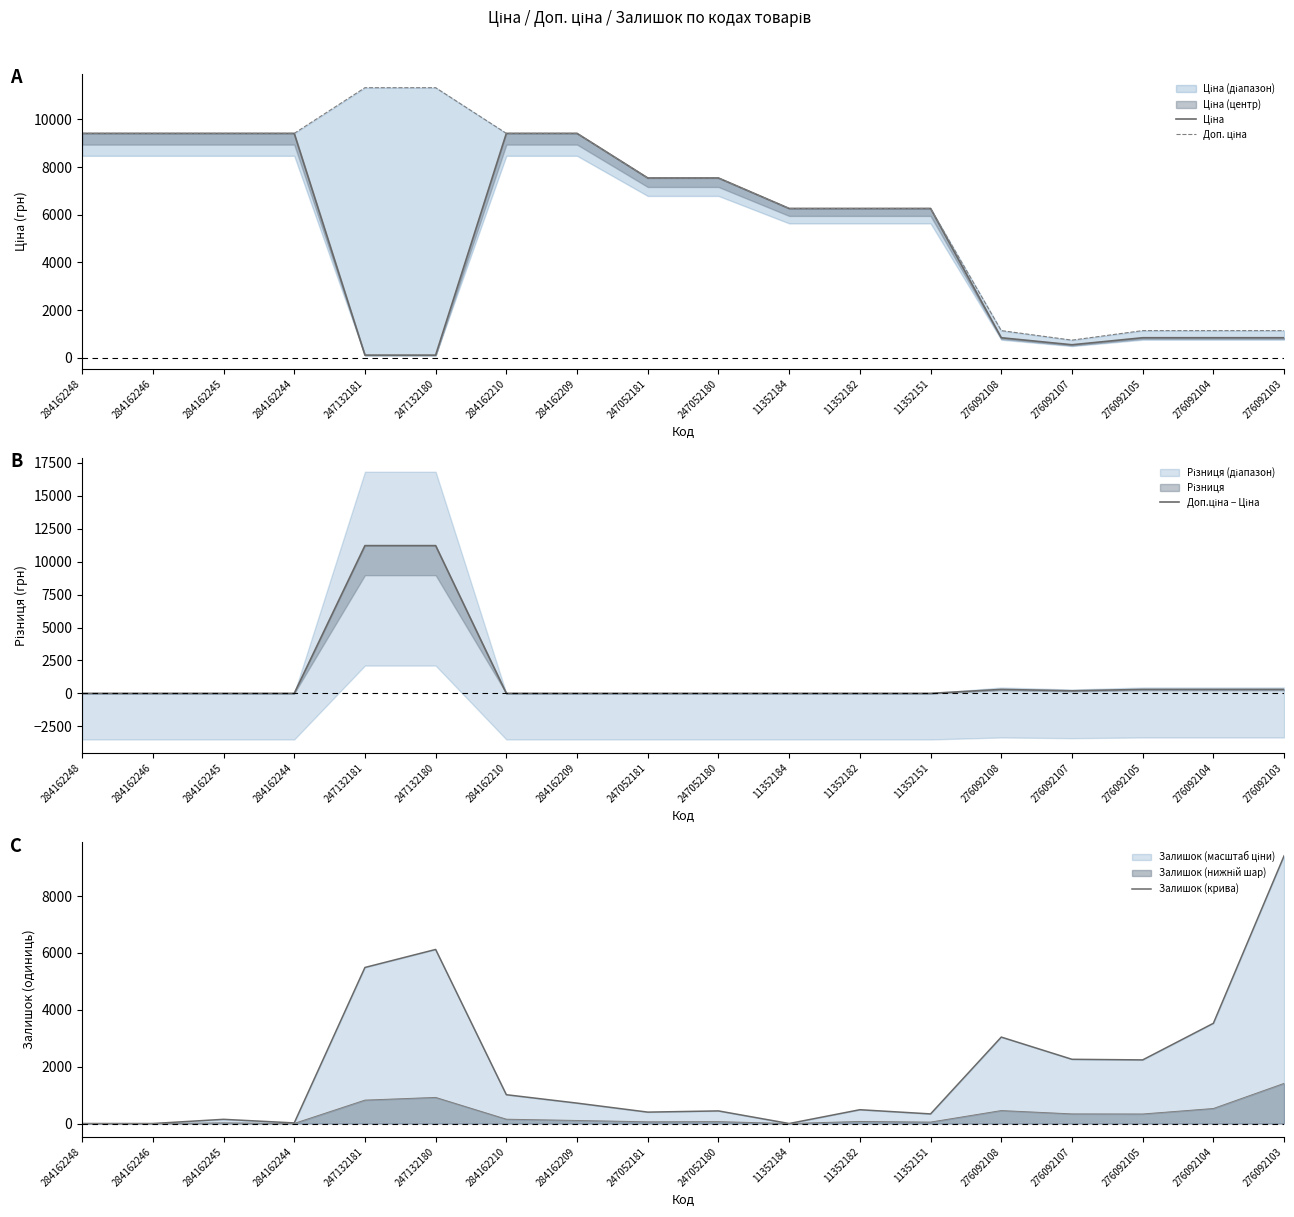

In Доп. ціна, how many points are lower than both neighbors (excluding endpoints)?

1